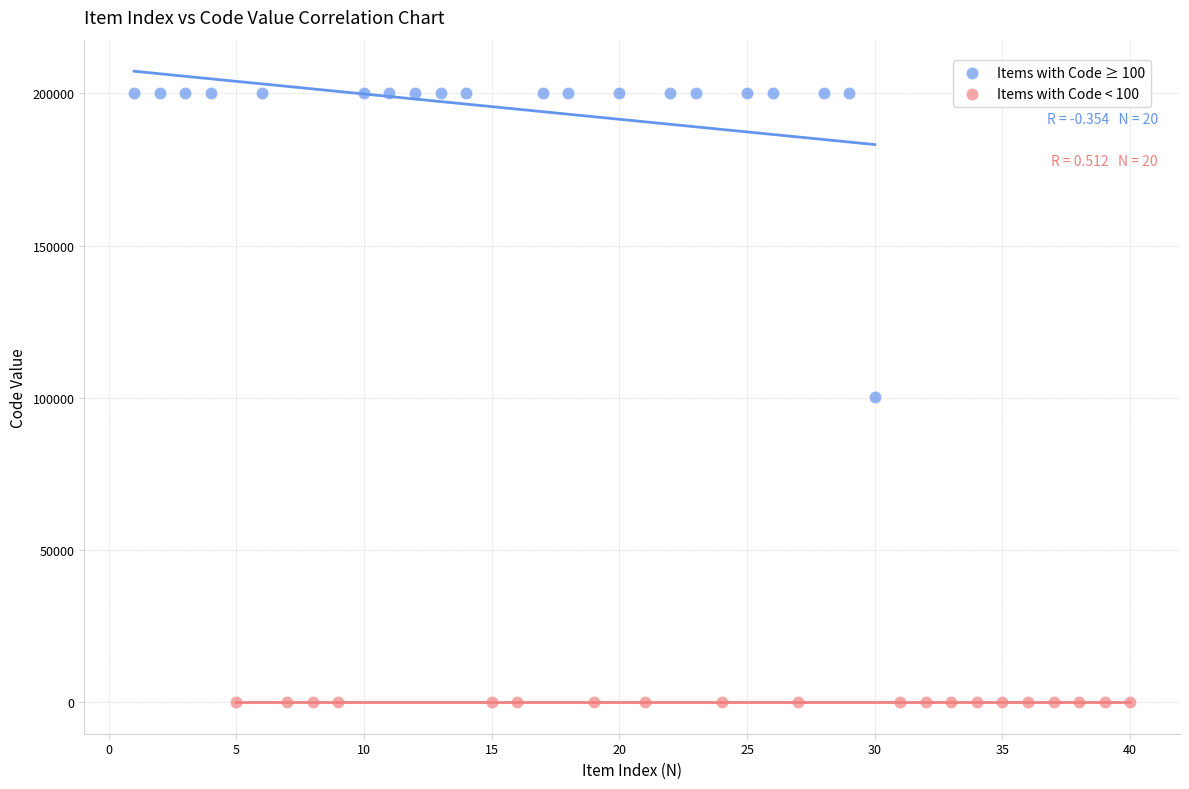

Which series has the largest Y range (max minus min)?

Items with Code ≥ 100